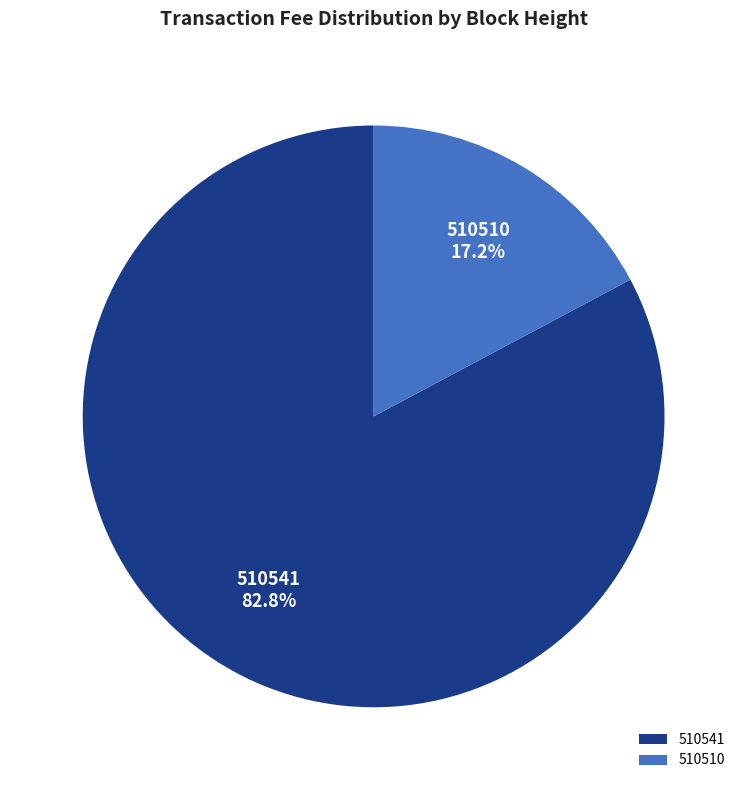

True or false: 510510 accounts for 4% of the total.

False